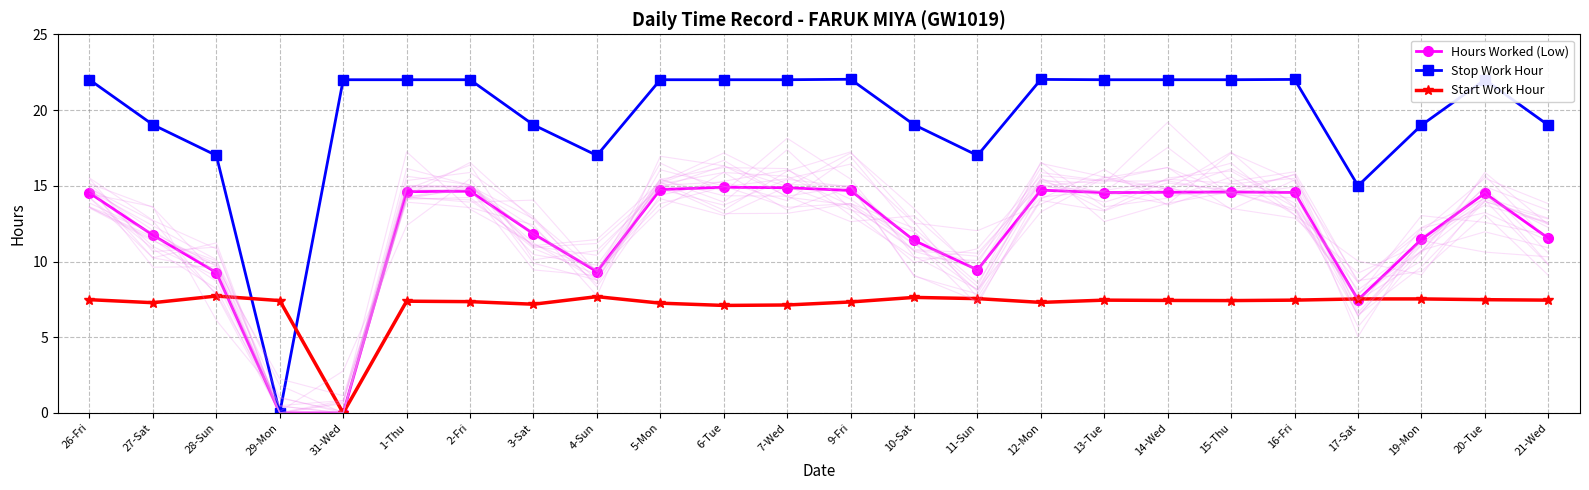

Between 26-Fri and 9-Fri, which series saw the biggest shift?

Hours Worked (Low)